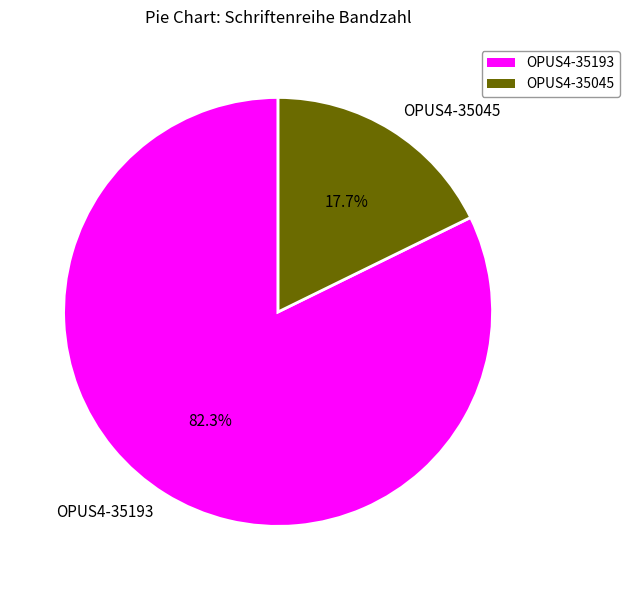

True or false: OPUS4-35193 accounts for 73% of the total.

False